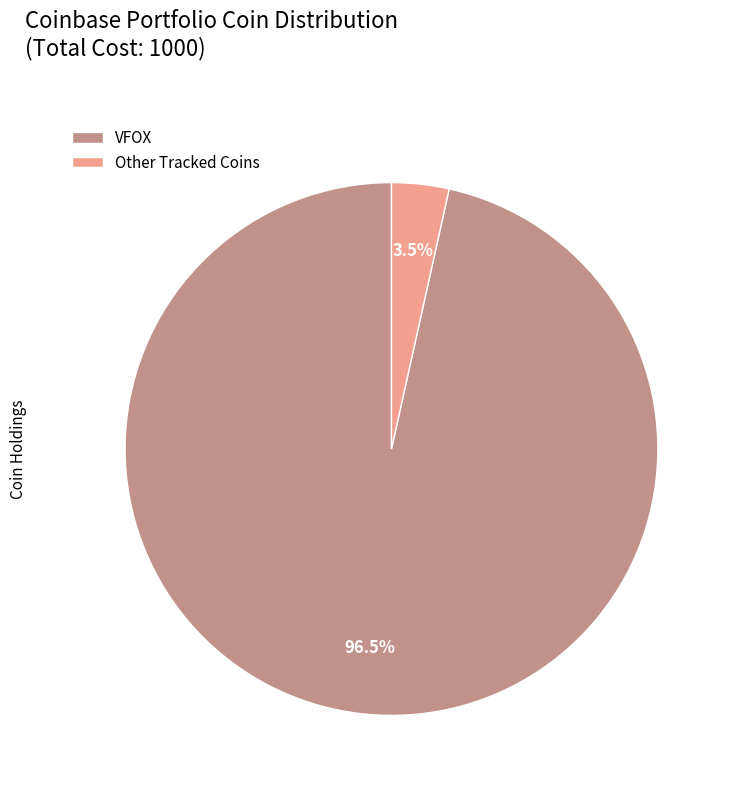

What is the largest slice in the pie chart?

VFOX